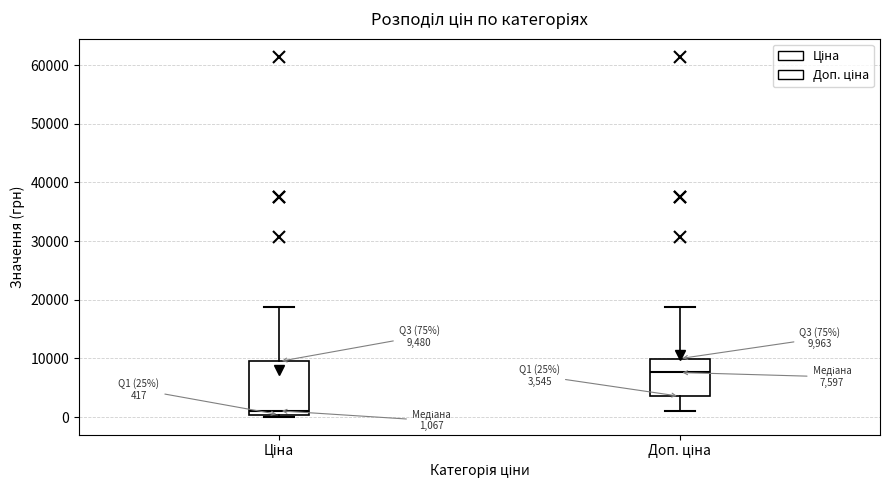

Which box is the tallest, from its lower edge to its upper edge?

Ціна